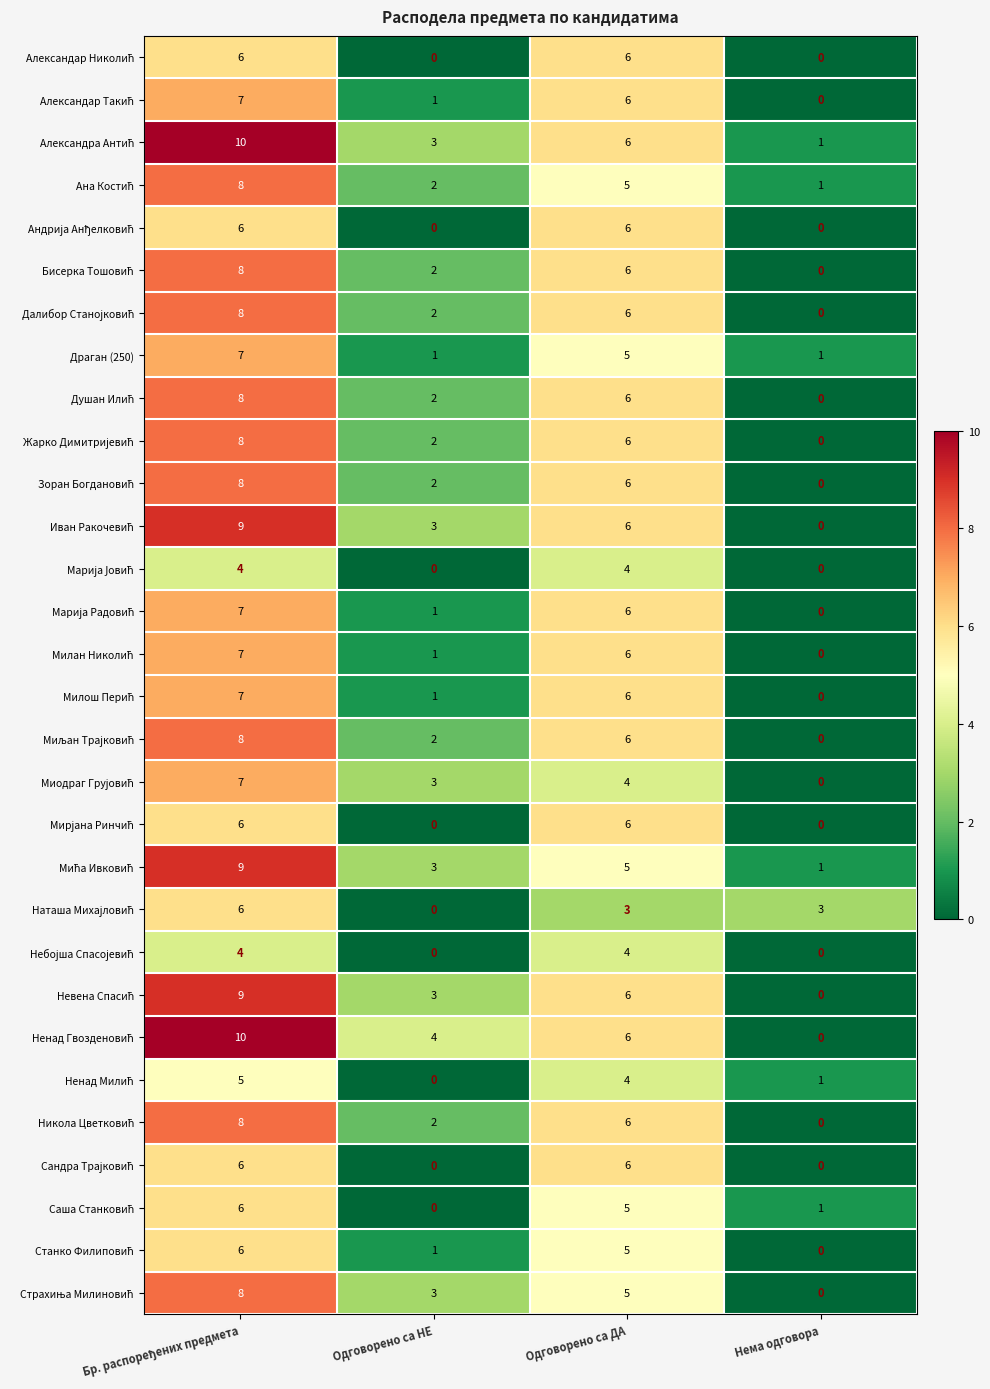

What is the difference between the highest and lowest values at Одговорено са ДА?

3